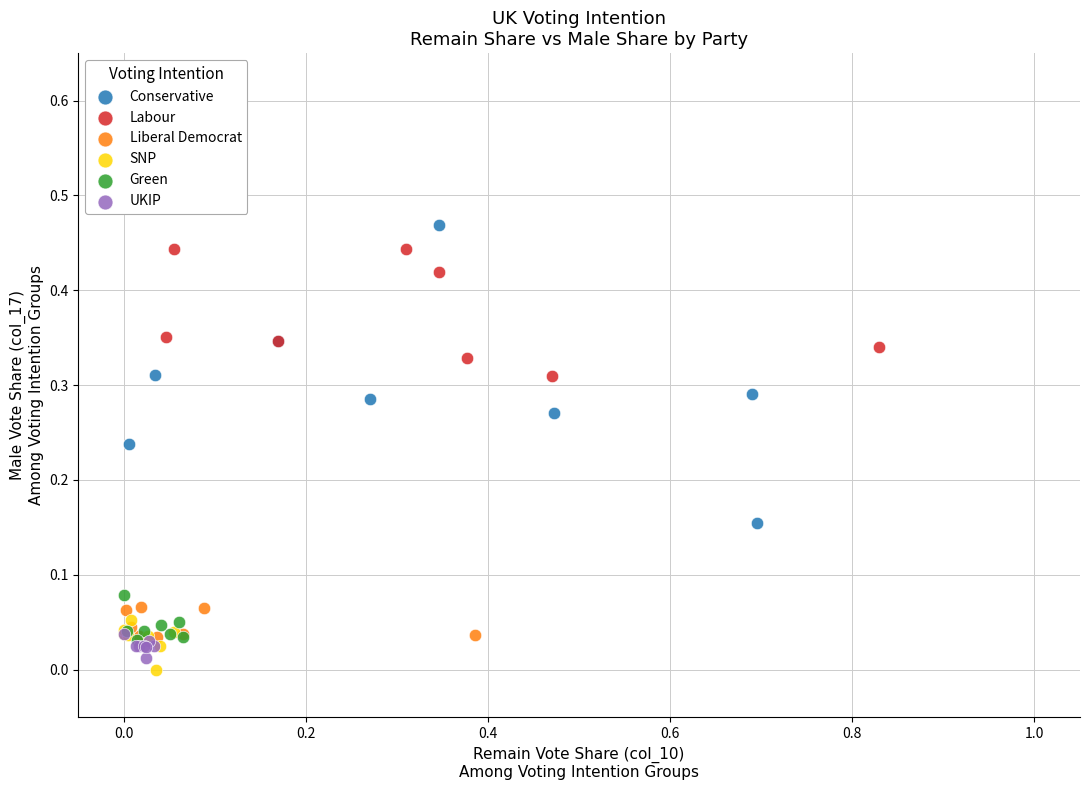

Which series has the widest spread of Y values?

Conservative